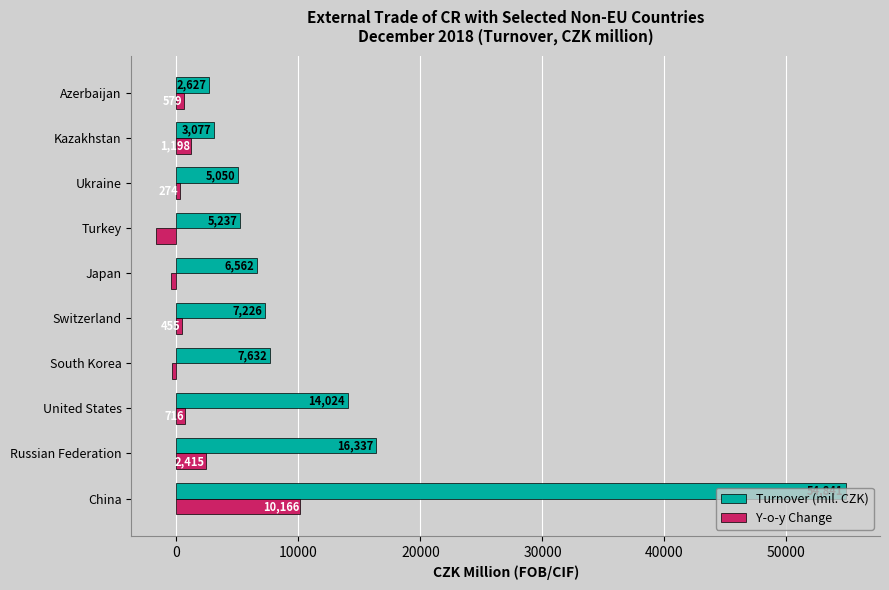

Where is Y-o-y Change nearest to the value 4234?

Russian Federation